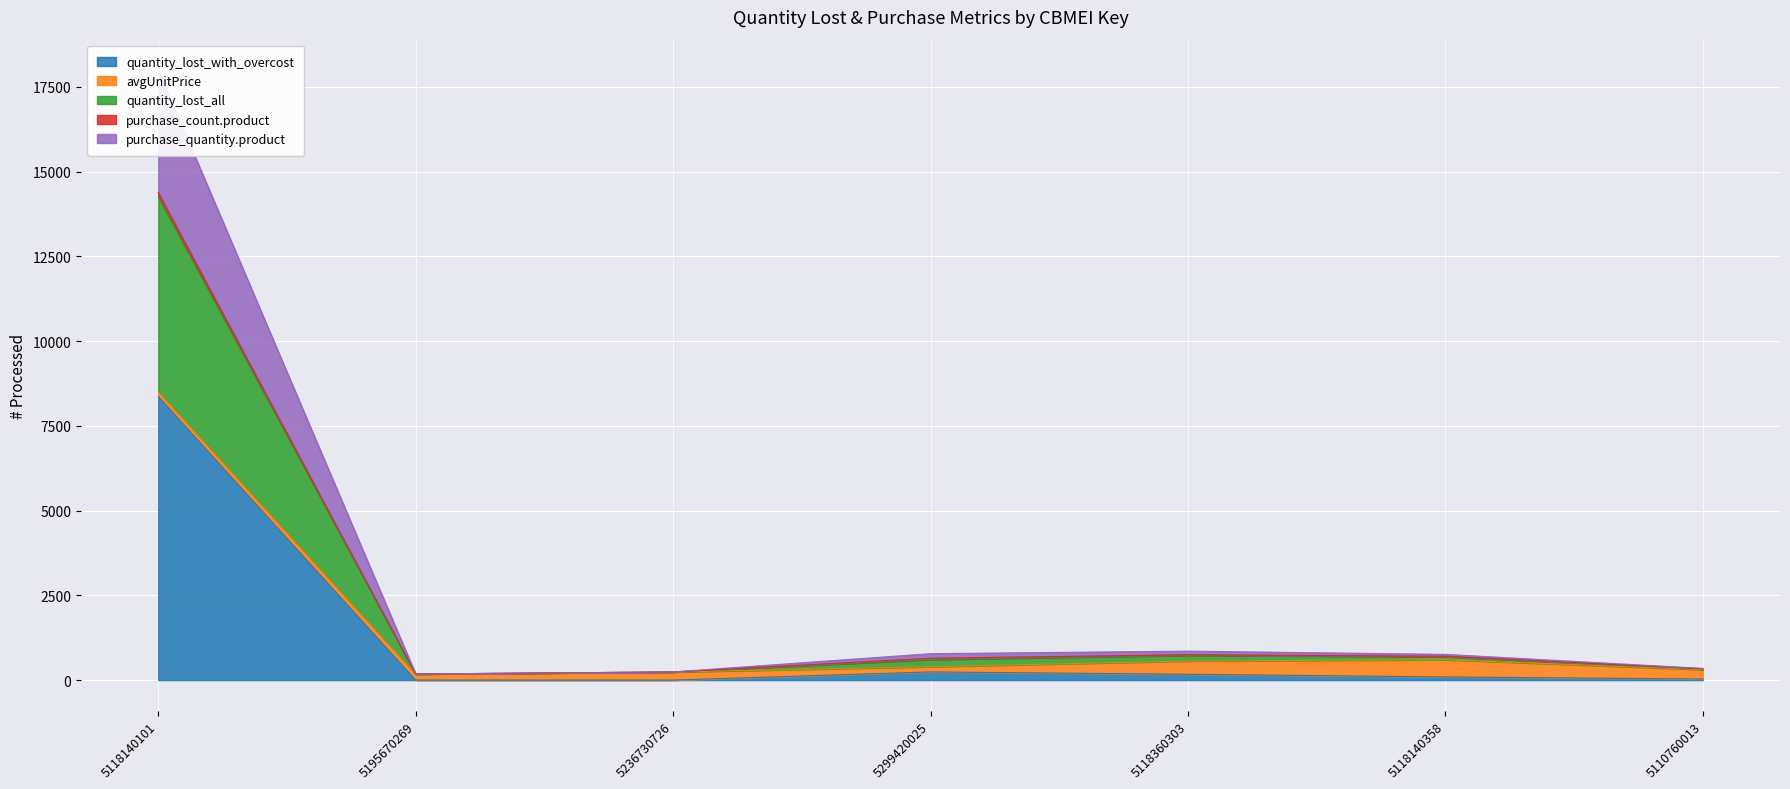

What is the maximum value for quantity_lost_with_overcost?

8366.5